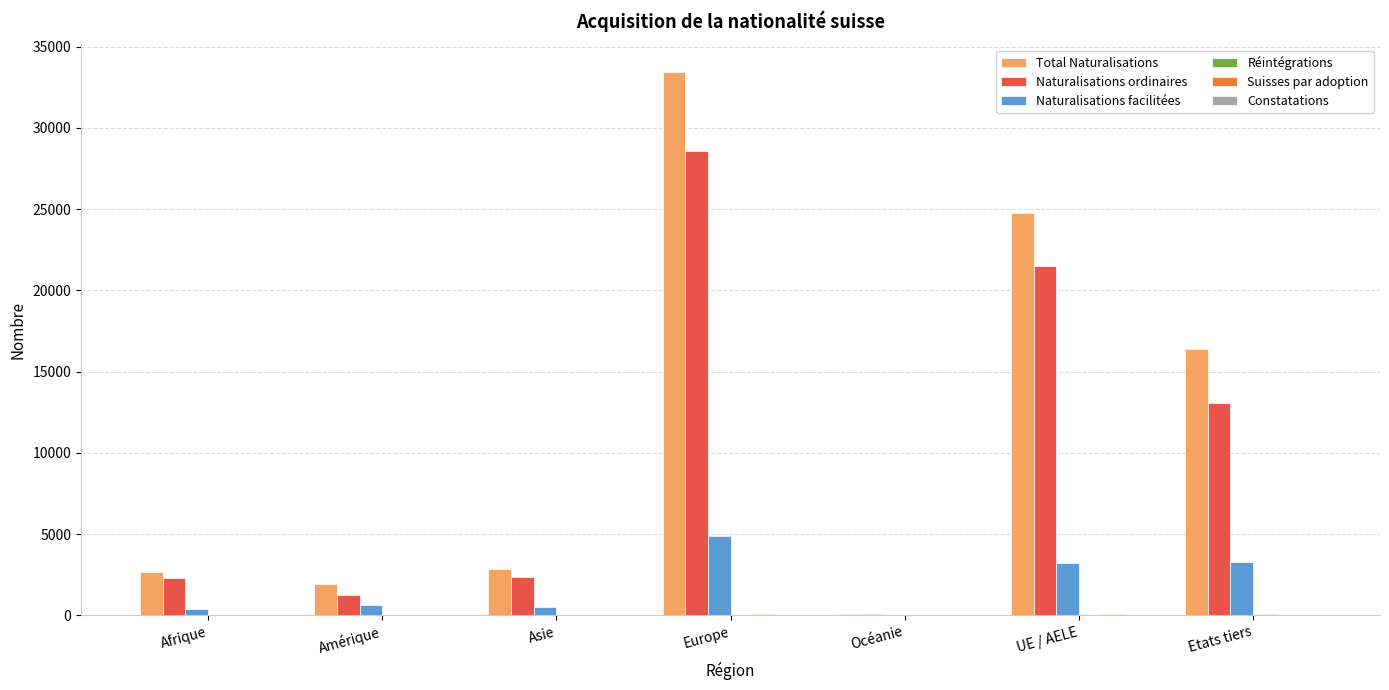

What is the highest value of the Naturalisations ordinaires series?

28555